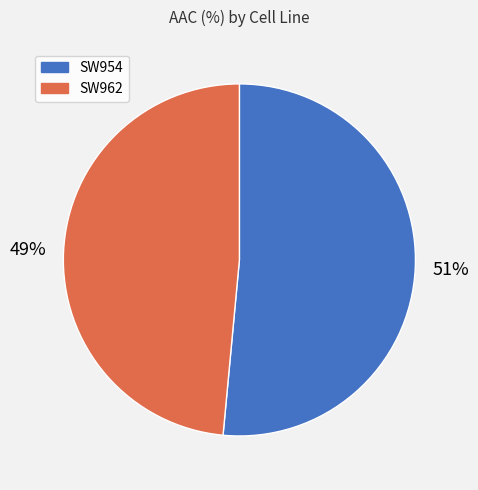

To the nearest percent, what portion does SW954 represent?

51%